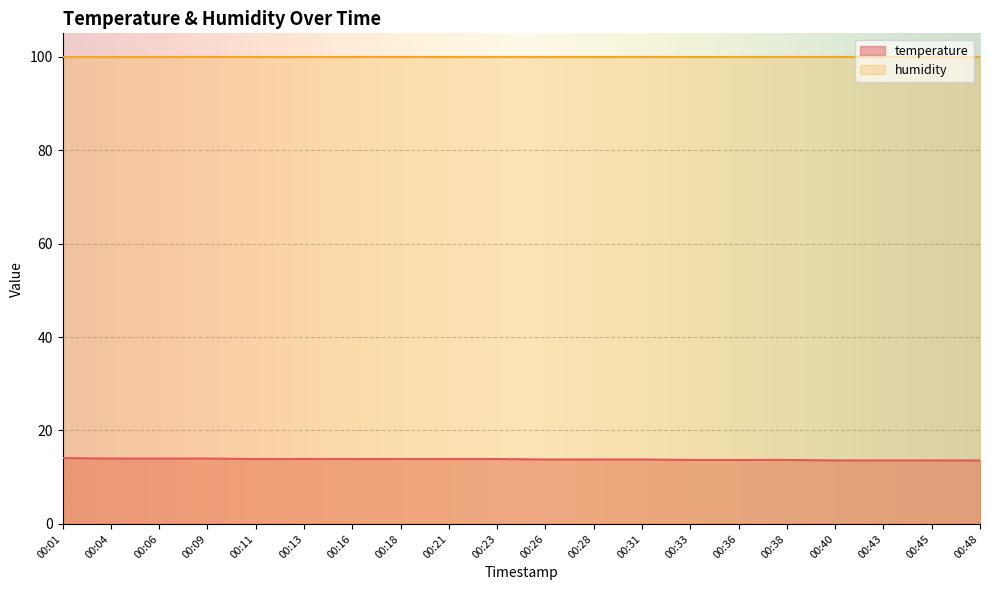

Rank the categories by value from lowest to highest.

00:40, 00:43, 00:45, 00:48, 00:33, 00:36, 00:38, 00:26, 00:28, 00:31, 00:11, 00:13, 00:16, 00:18, 00:21, 00:23, 00:04, 00:06, 00:09, 00:01